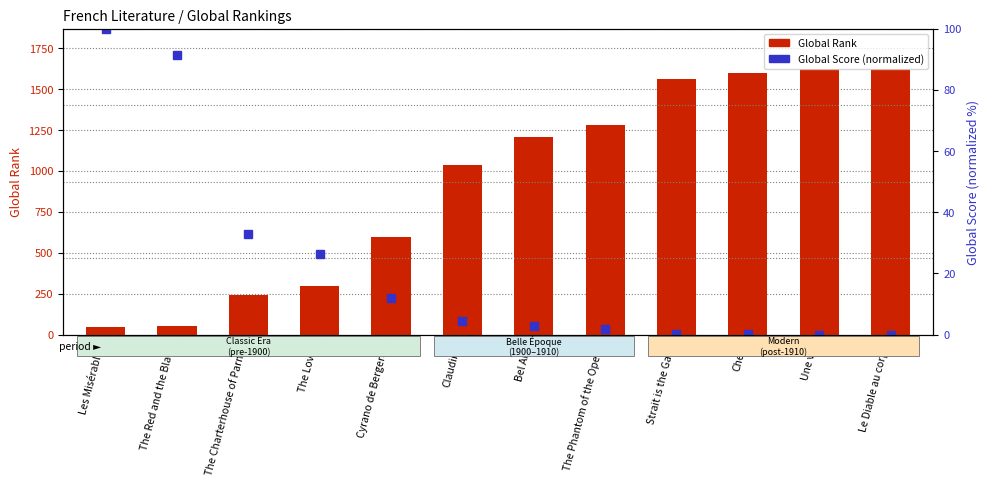

What is the greatest value displayed?

1625.0